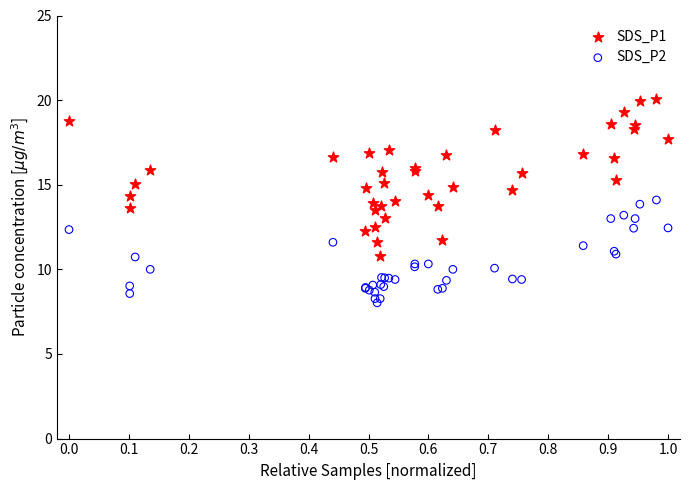

Which series has the largest Y range (max minus min)?

SDS_P1